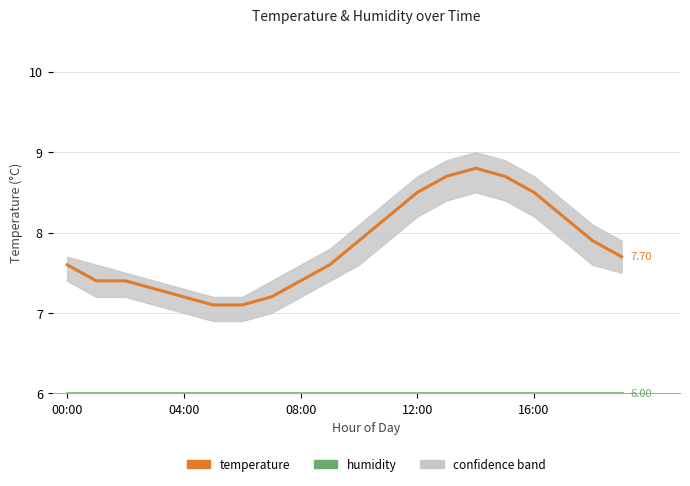

At which category does the chart reach its minimum across all series?

00:00